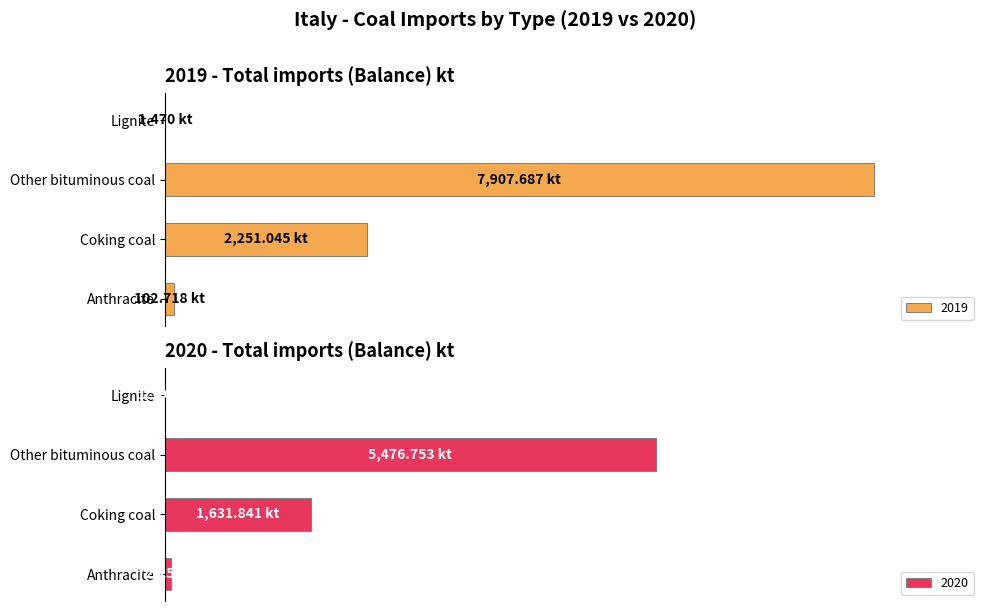

At Coking coal, list the series in order from largest to smallest.

2019, 2020